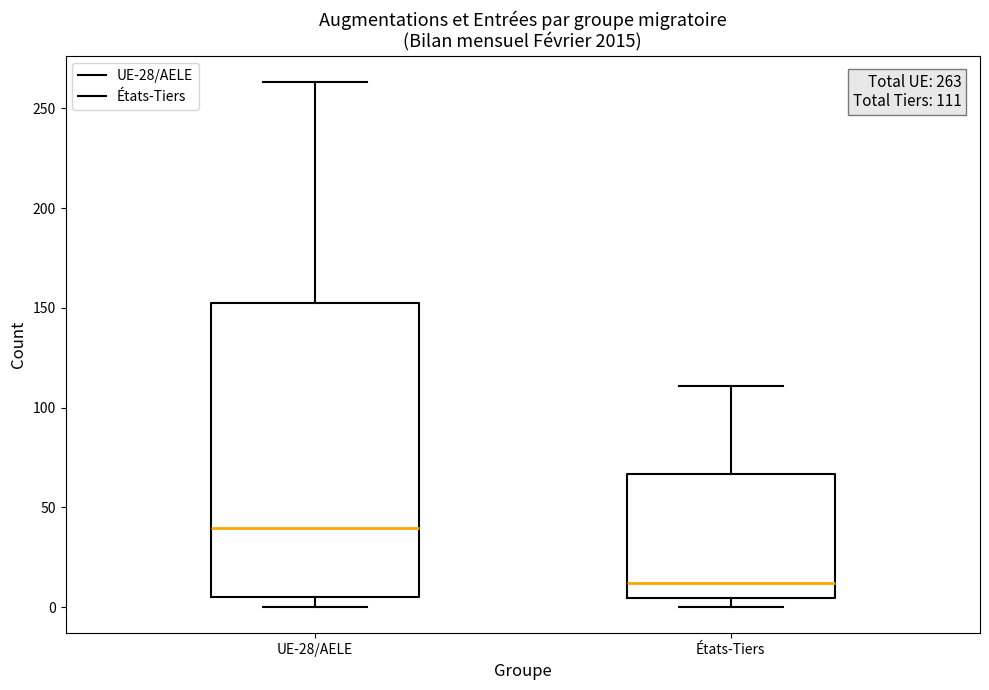

Which box has the highest median line?

UE-28/AELE